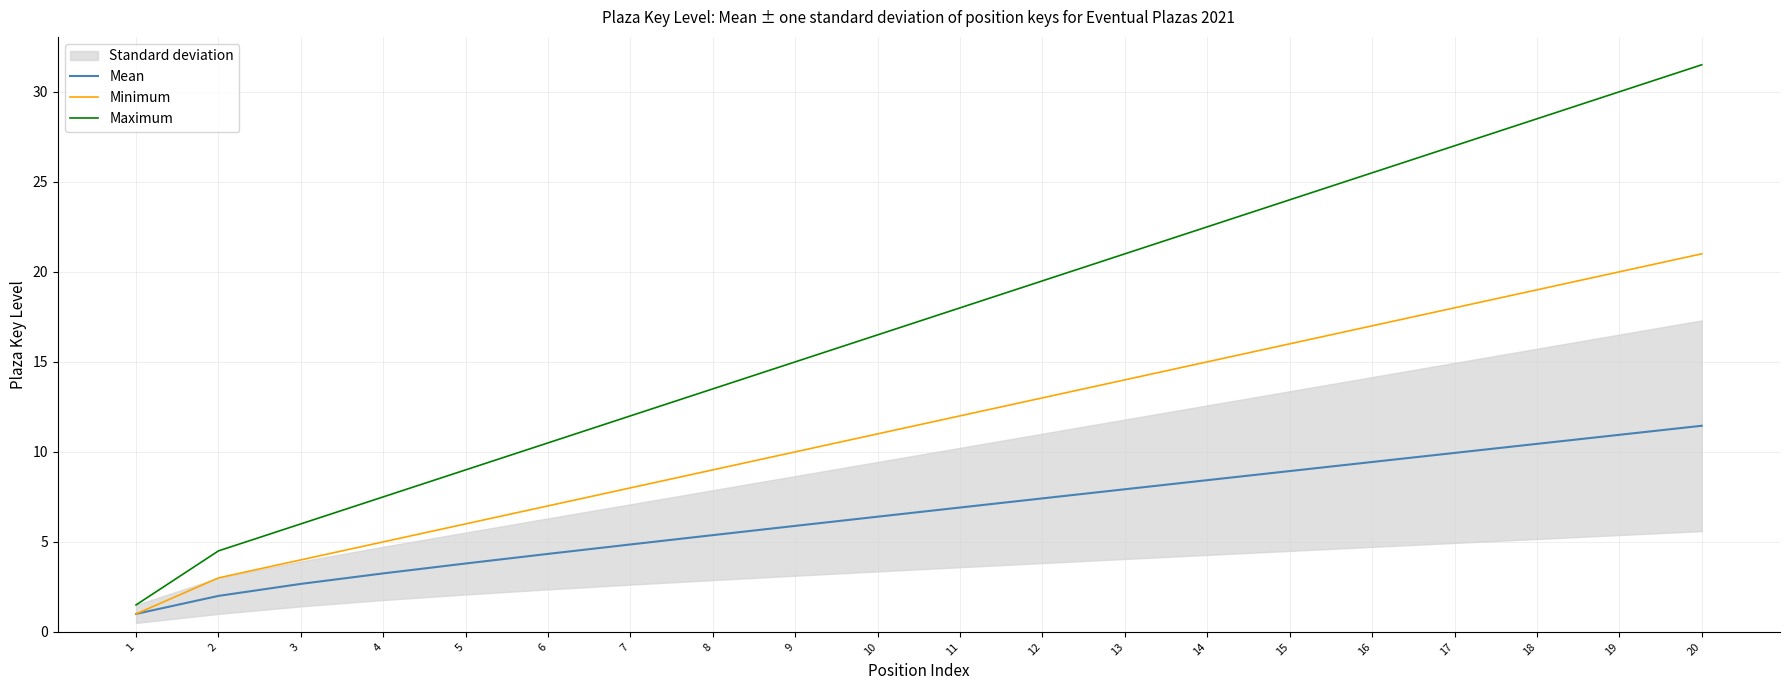

What is the value of the Mean point at the 18th from the left?

10.4